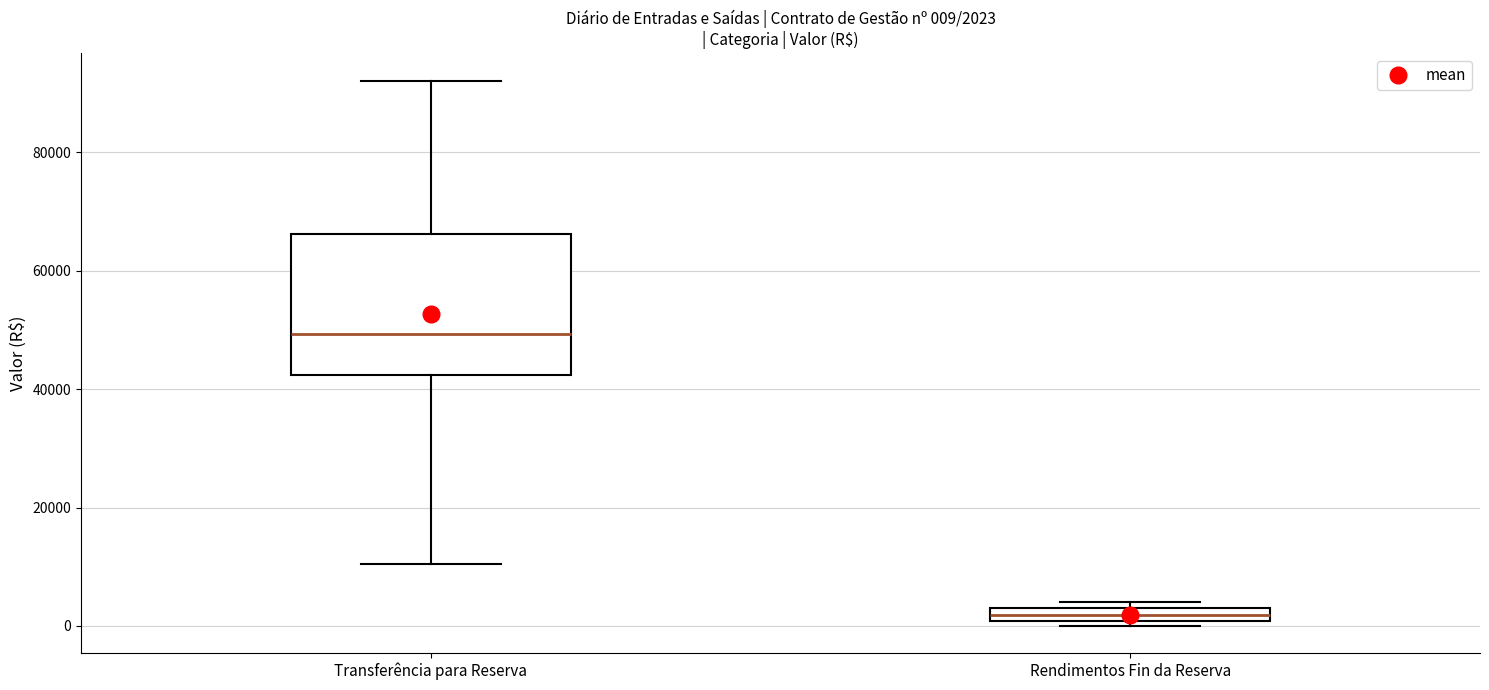

Which box's median line is the highest?

Transferência para Reserva